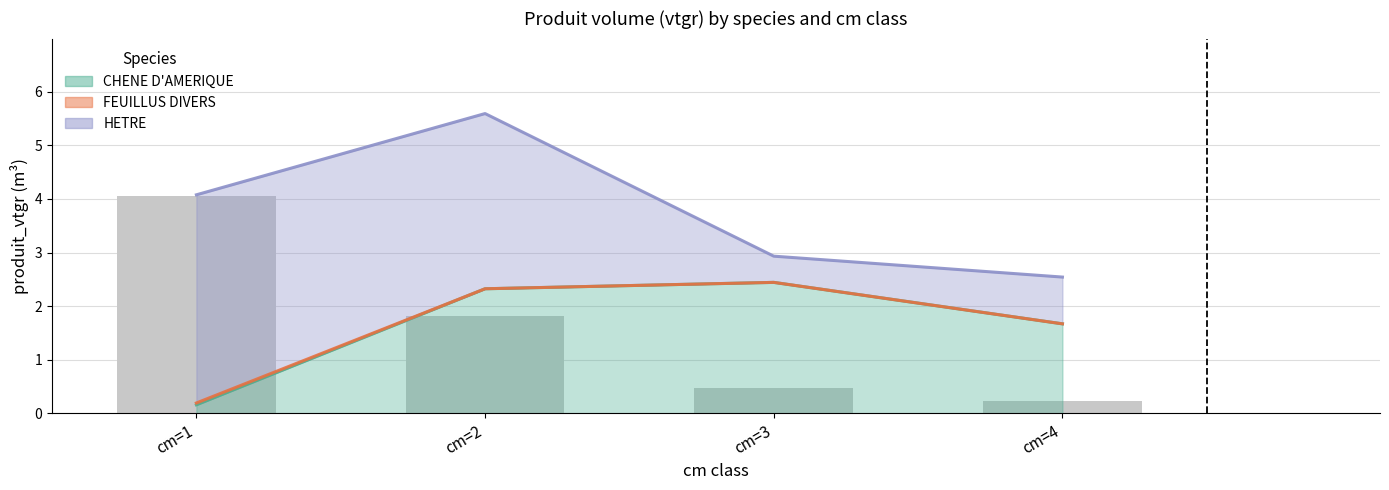

Is it true that FEUILLUS DIVERS equals 2.3 at cm=2?

True